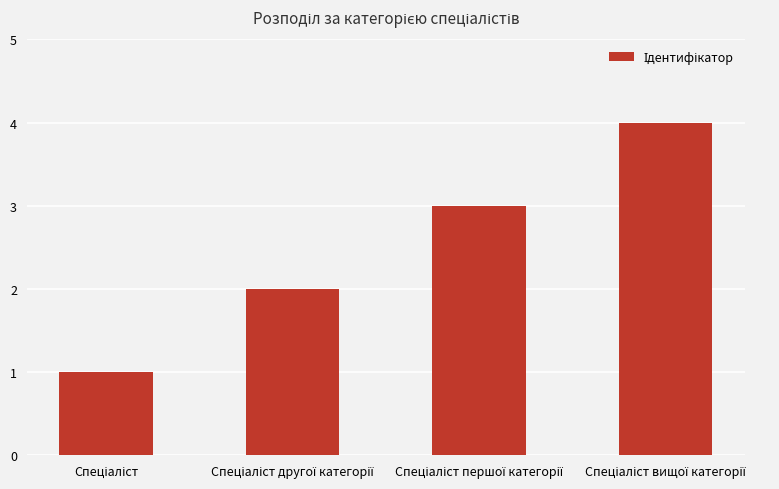

How many series are shown in this chart?

1